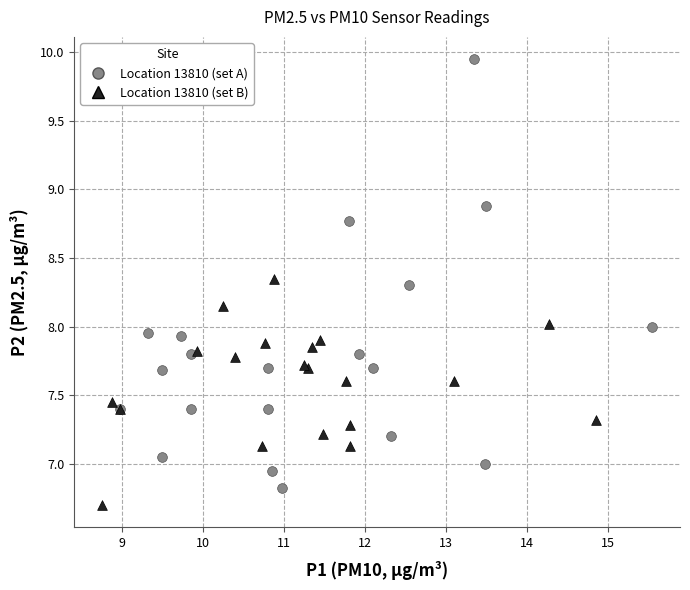

Which series reaches the maximum Y coordinate?

Location 13810 (set A)